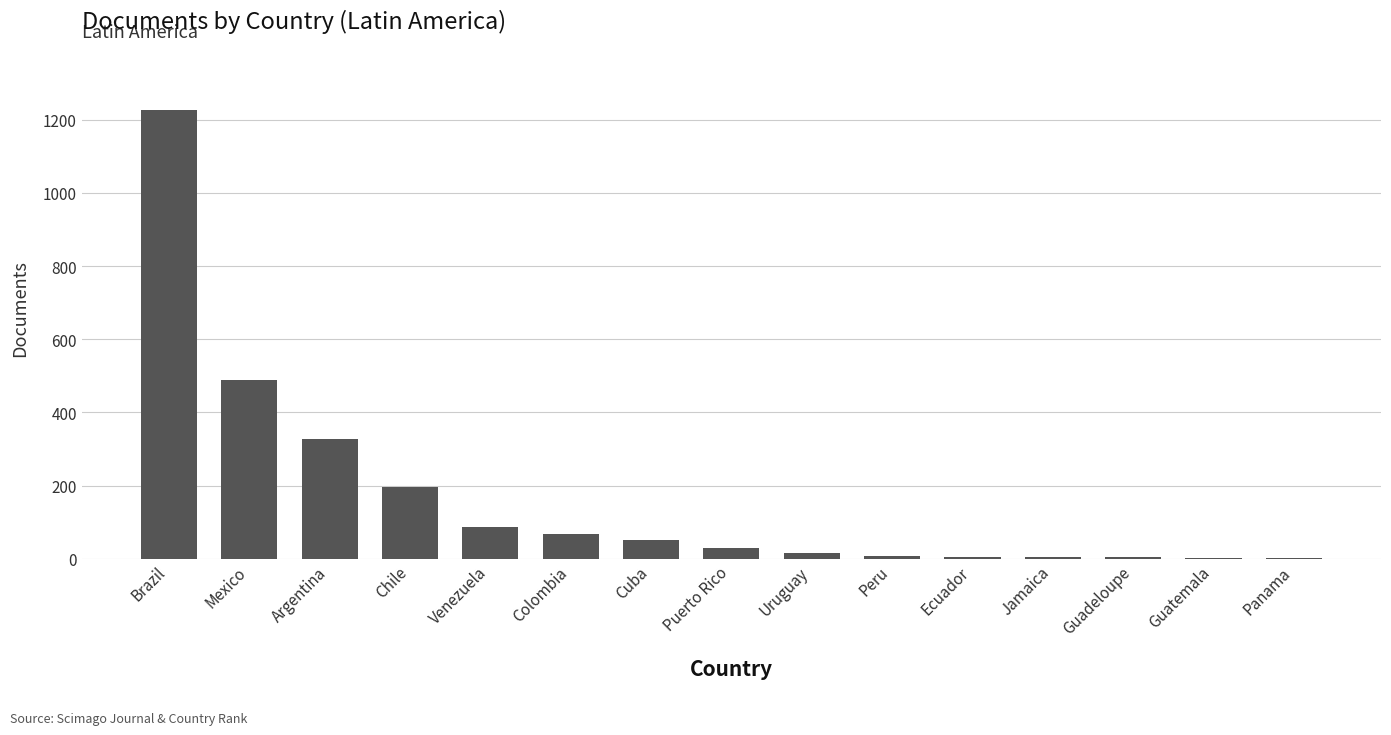

Approximately how many times larger is the value at Argentina compared to Chile?

1.7